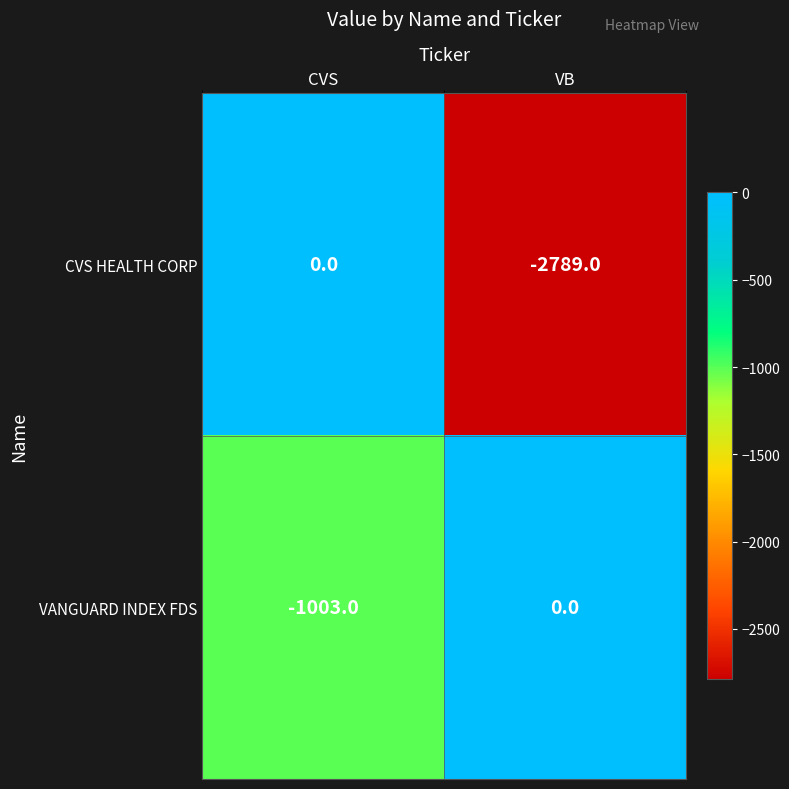

Reading left to right, what are all the values shown in this chart?

CVS HEALTH CORP: 0	-2789
VANGUARD INDEX FDS: -1003	0